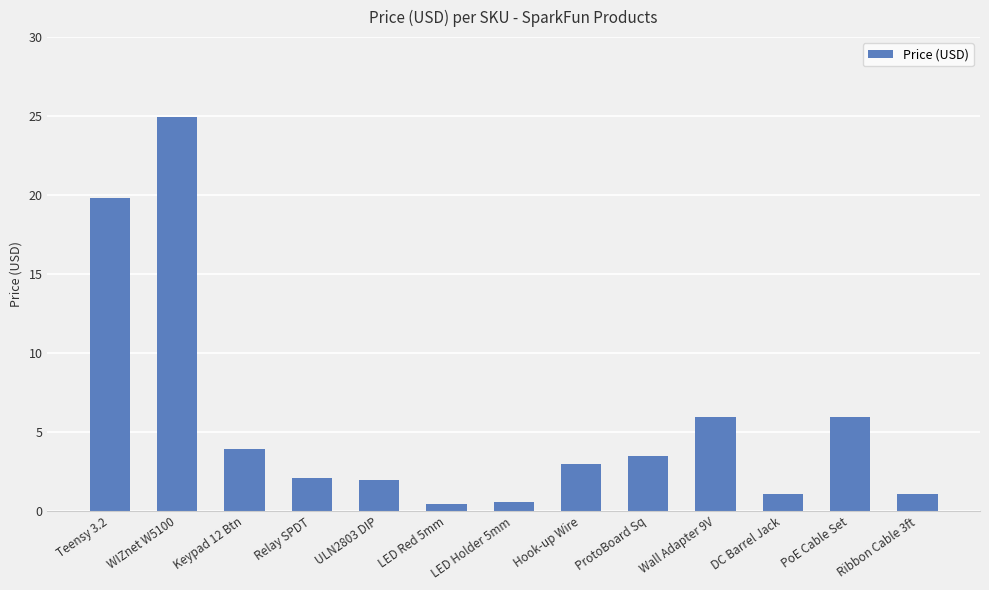

What value does the data have at Wall Adapter 9V?

6.0